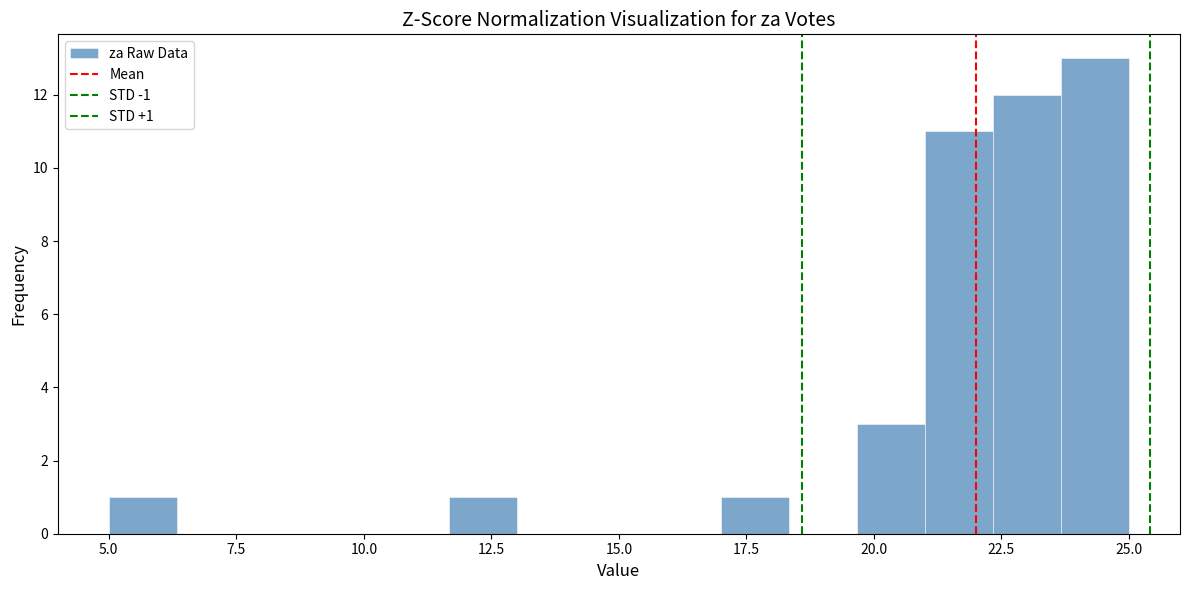

Around what value on the x-axis is the tallest bar? Give the approximate position of its centre, as read against the axis.

24.5